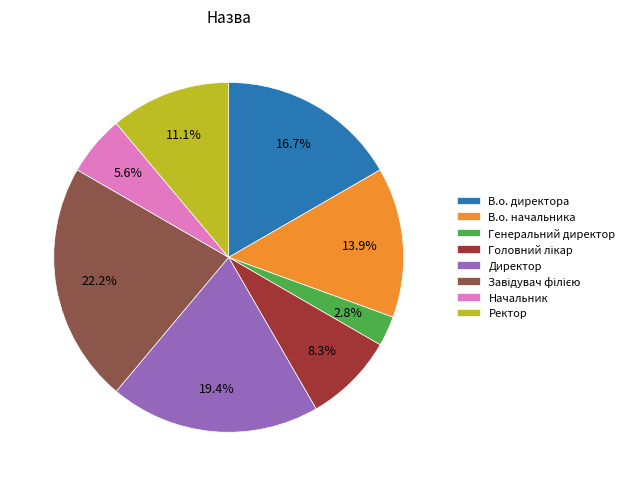

What percentage is NOT represented by Ректор?

88.9%